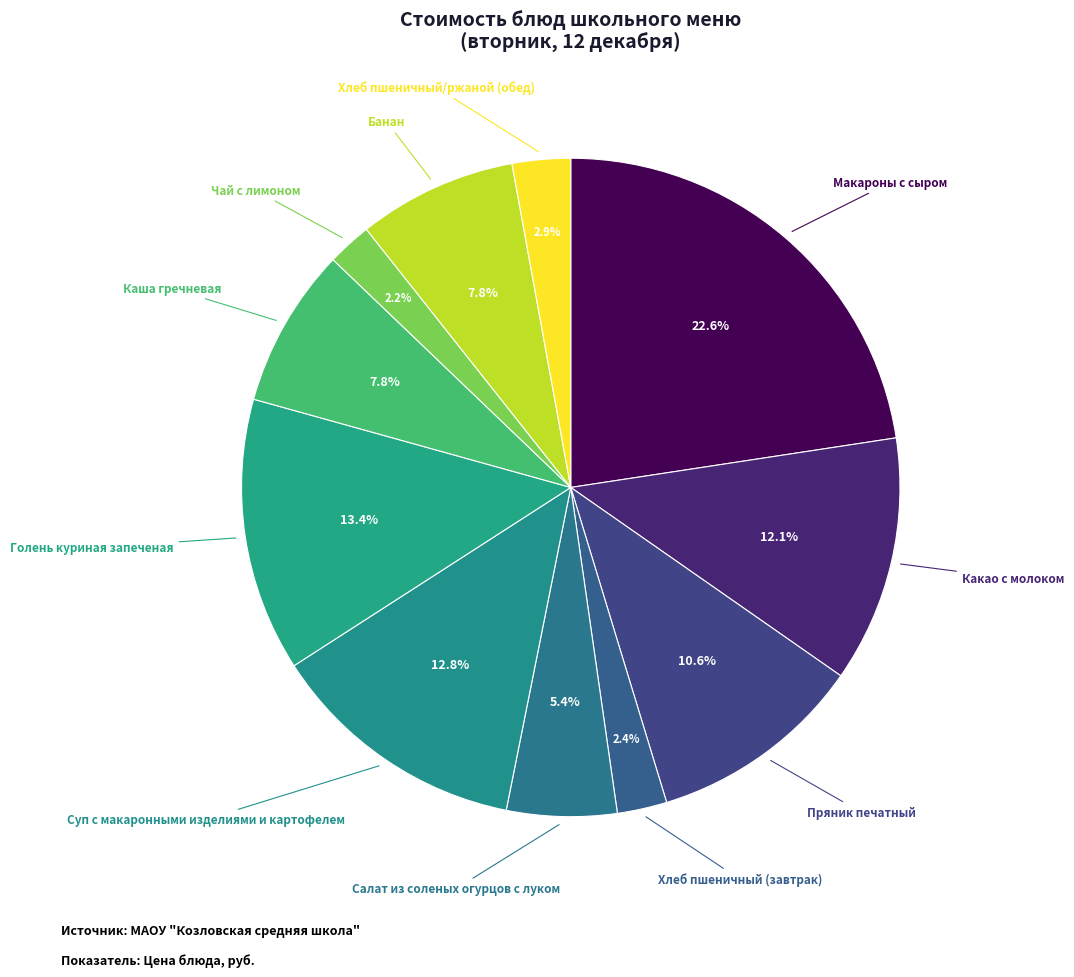

How many segments does this pie chart have?

11